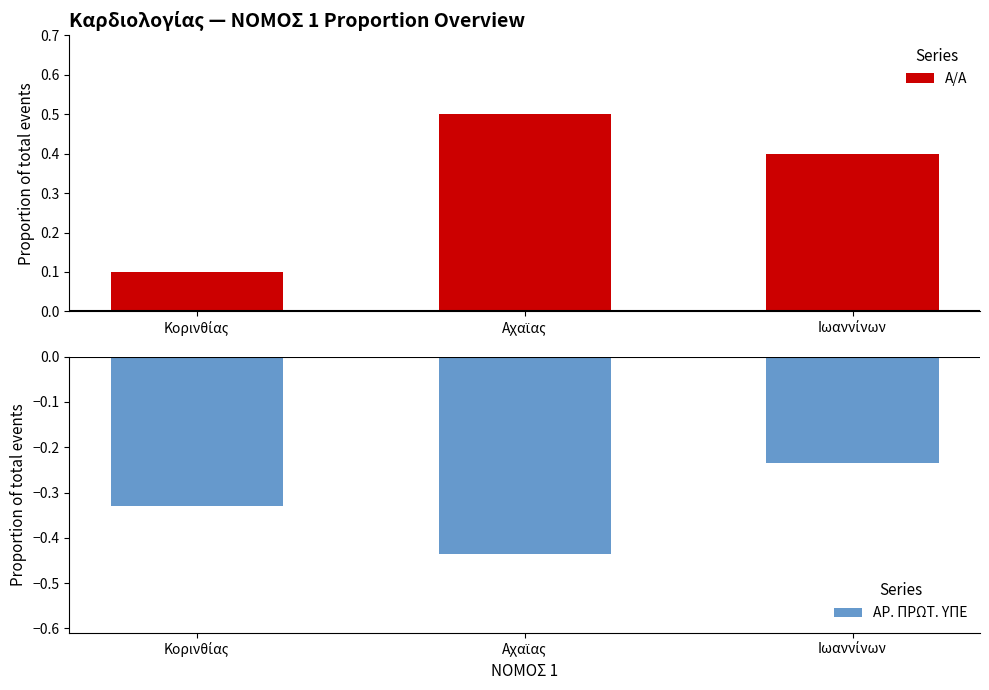

What is the sum of the Α/Α values at Κορινθίας and Αχαϊας?

0.6